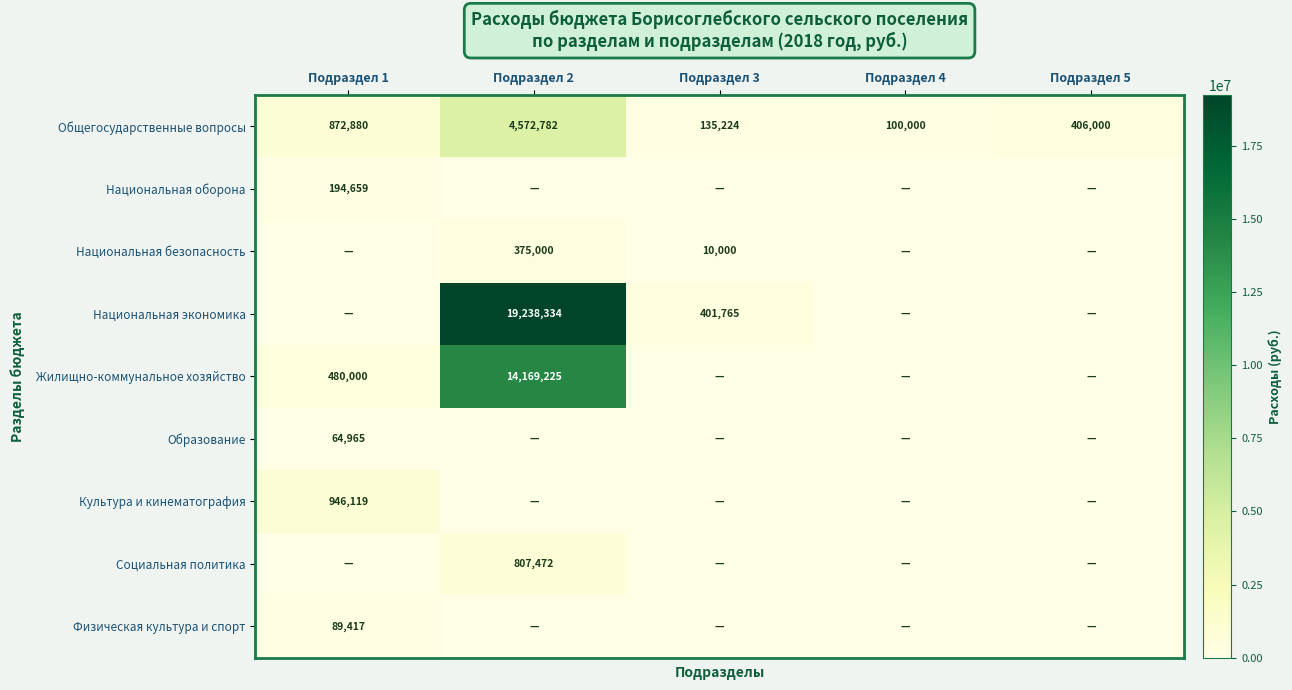

The value of Общегосударственные вопросы at Подраздел 2 is 4572782. True or false?

True